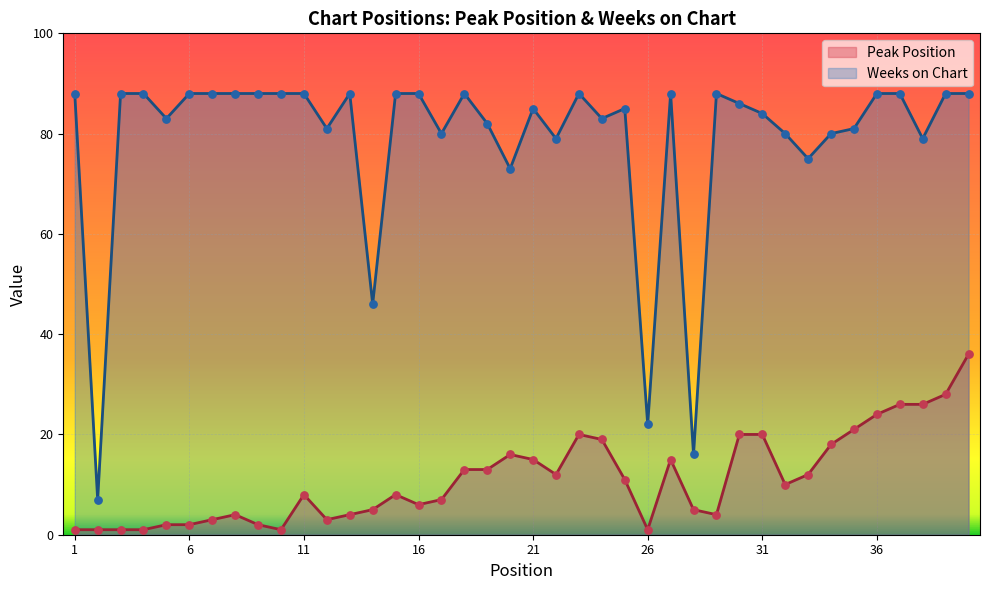

Is the value of Peak Position at 23 greater than the value of Weeks on Chart at 13?

No